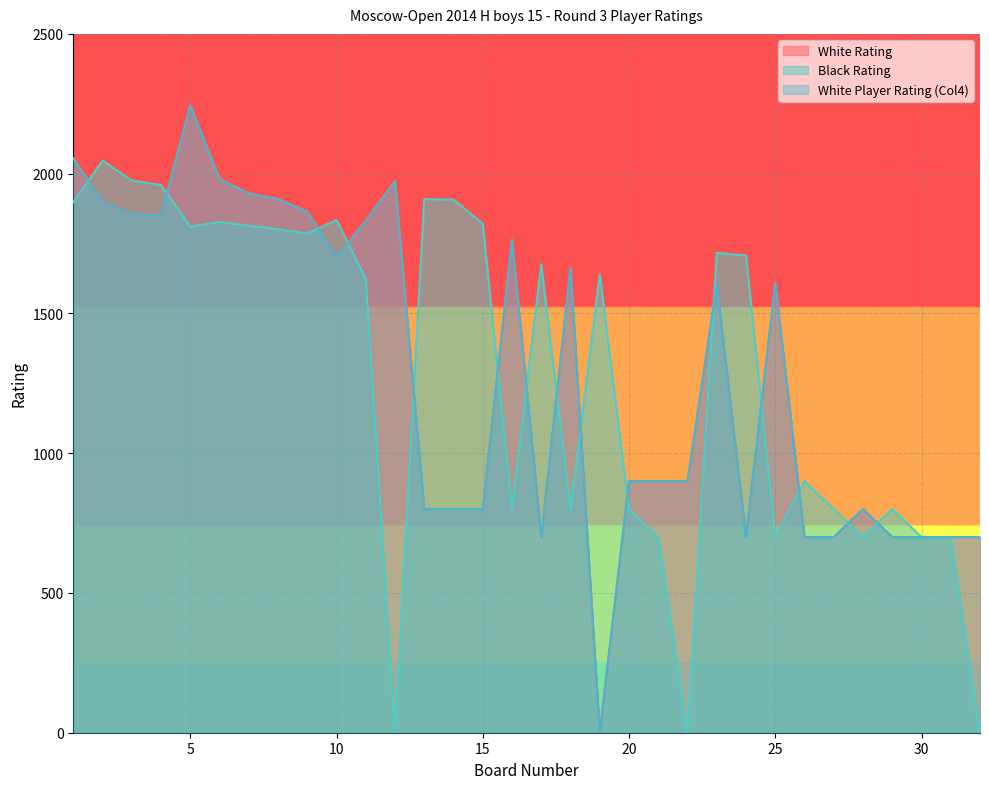

How many data points in Black Rating are less than 1676?

16